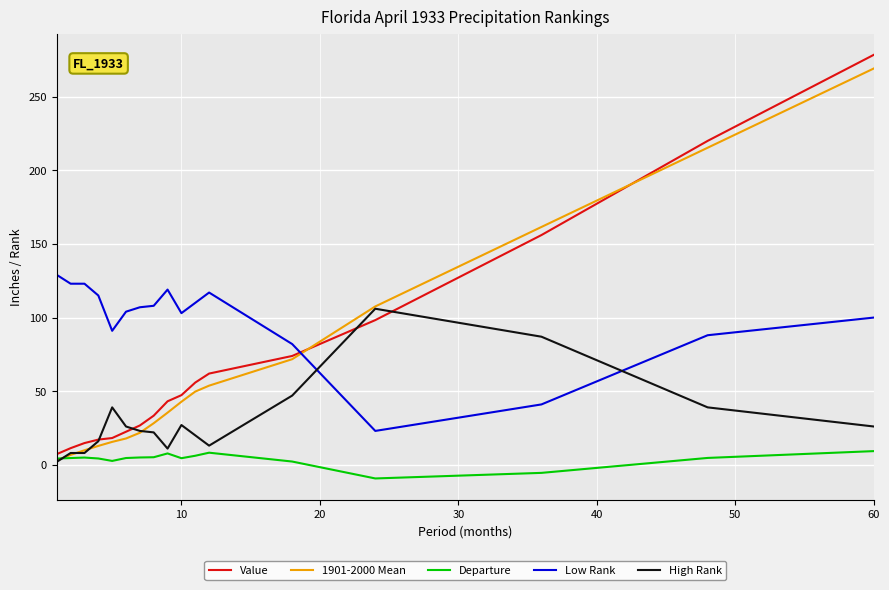

True or false: Low Rank and High Rank cross at least once.

True